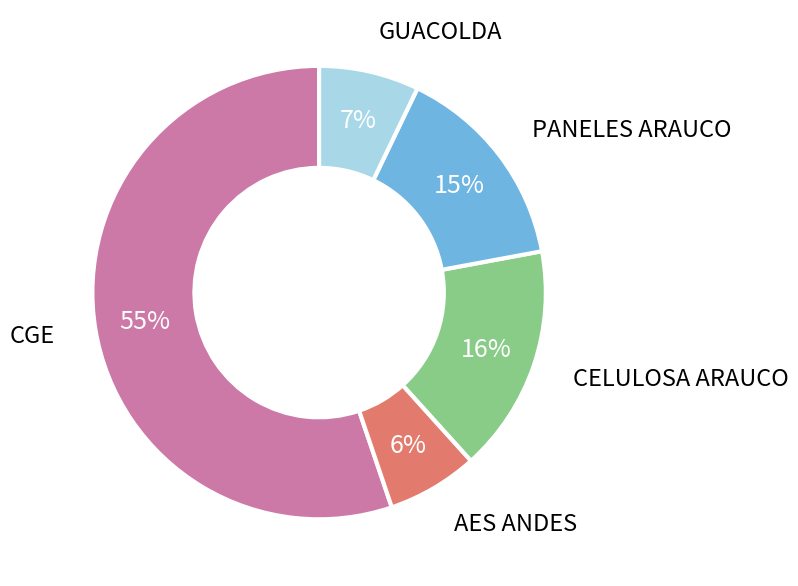

Count the number of slices in the pie.

5